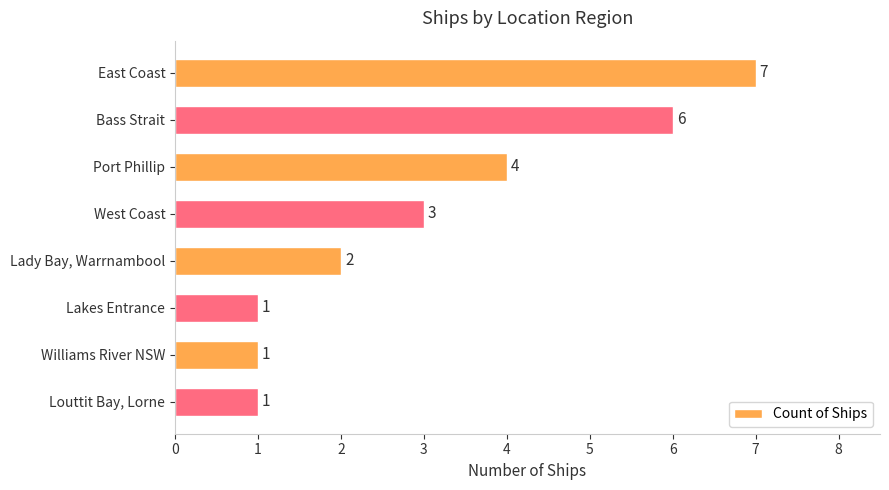

How many series are shown in this chart?

1